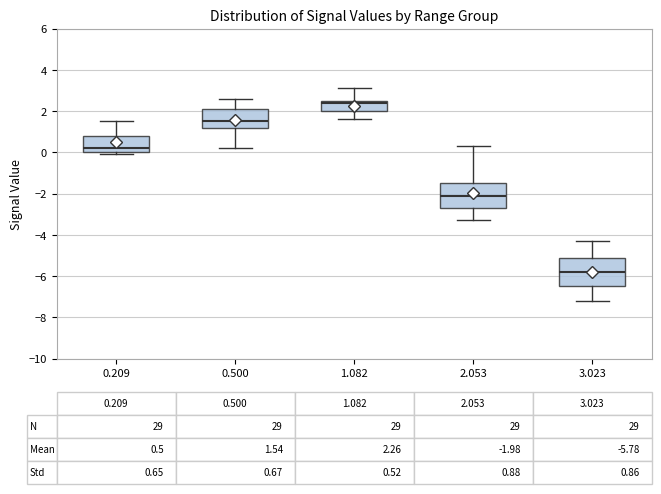

Which box's median line is the highest?

1.082